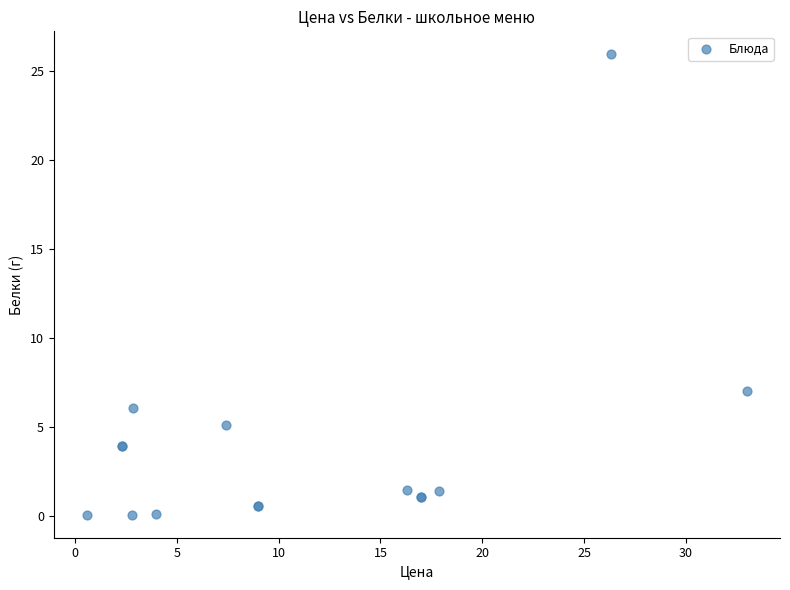

What Y value in the scatter plot is closest to 13?

7.0